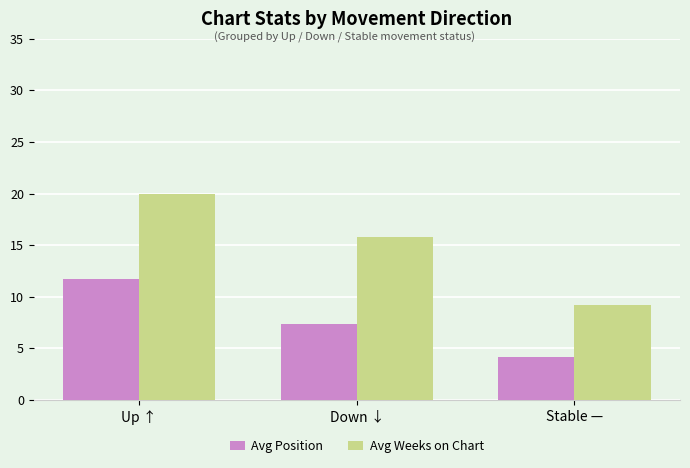

At which label does Avg Position reach its minimum?

Stable —